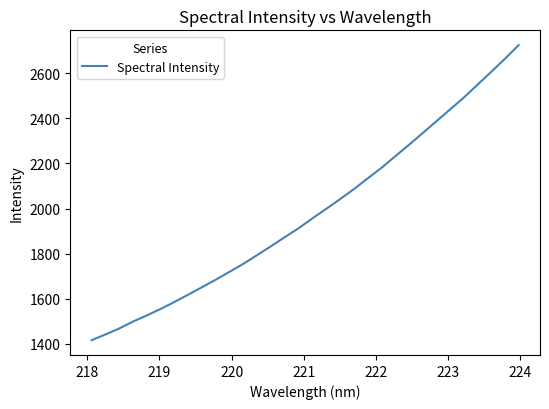

What is the greatest value displayed?

2724.5